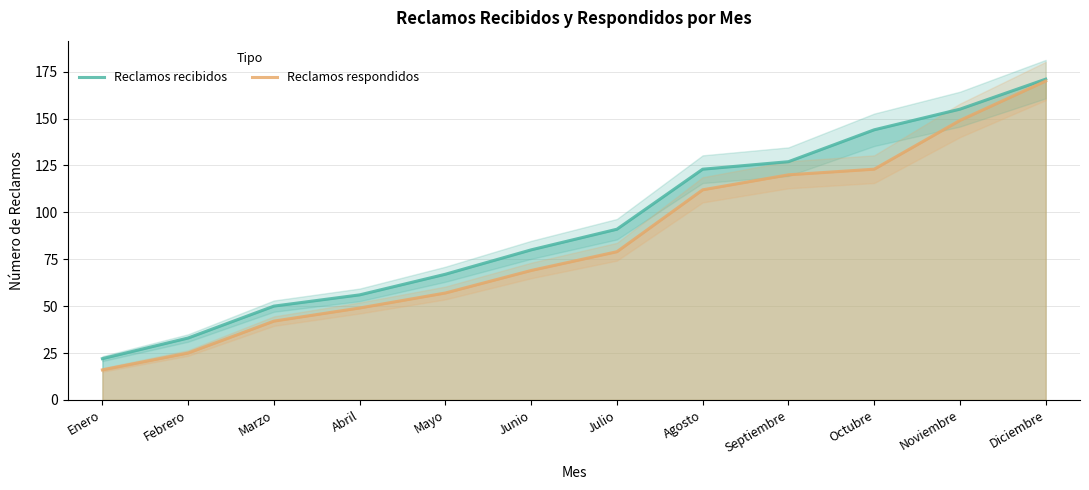

What position from the left is Mayo?

5